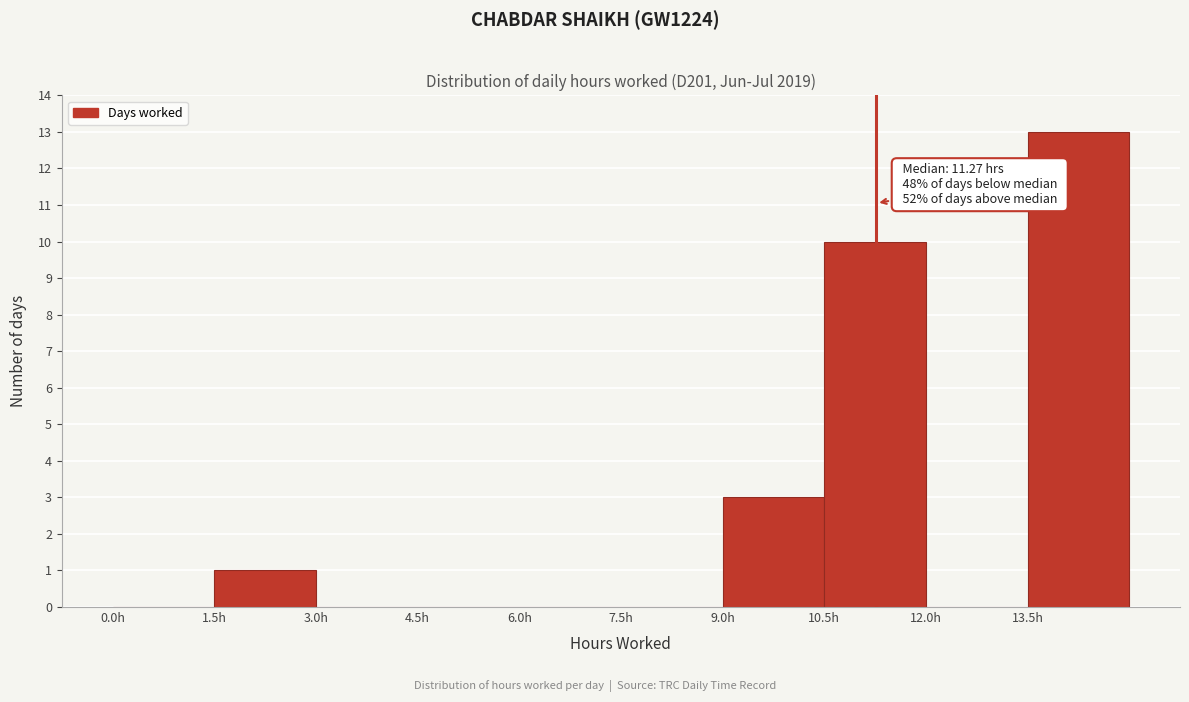

Which range on the x-axis has the tallest bar?

13.5 to 15.0